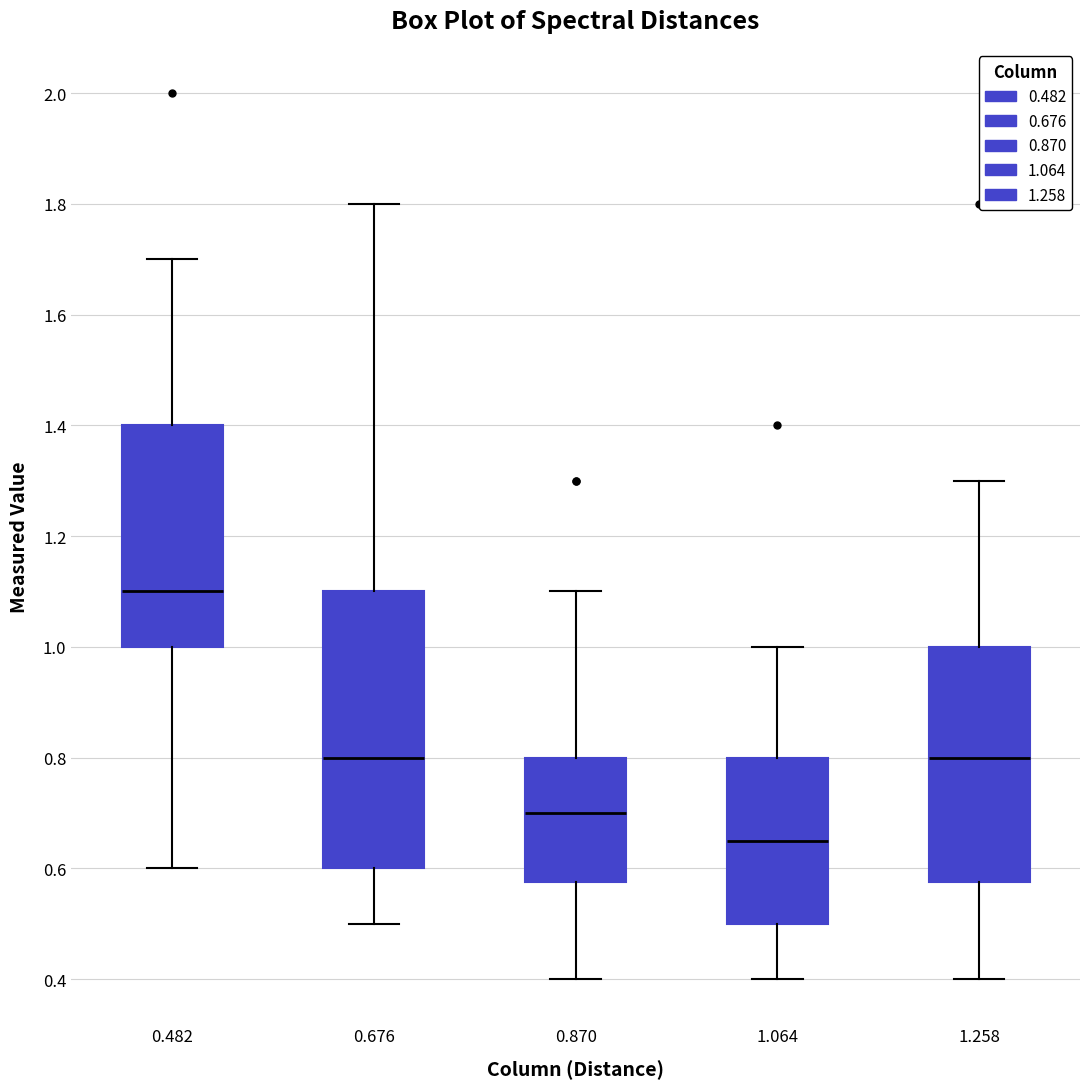

Reading left to right, read every box against the y-axis: the position of its median line, the range the box covers, and the ends of its whiskers. The values are not printed on the chart, so give them approximately, as read against the axis.

0.482: median 1.10, box 1.00 to 1.40, whiskers 0.60 to 1.70
0.676: median 0.80, box 0.60 to 1.10, whiskers 0.50 to 1.80
0.870: median 0.70, box 0.58 to 0.80, whiskers 0.40 to 1.10
1.064: median 0.66, box 0.50 to 0.80, whiskers 0.40 to 1.00
1.258: median 0.80, box 0.58 to 1.00, whiskers 0.40 to 1.30